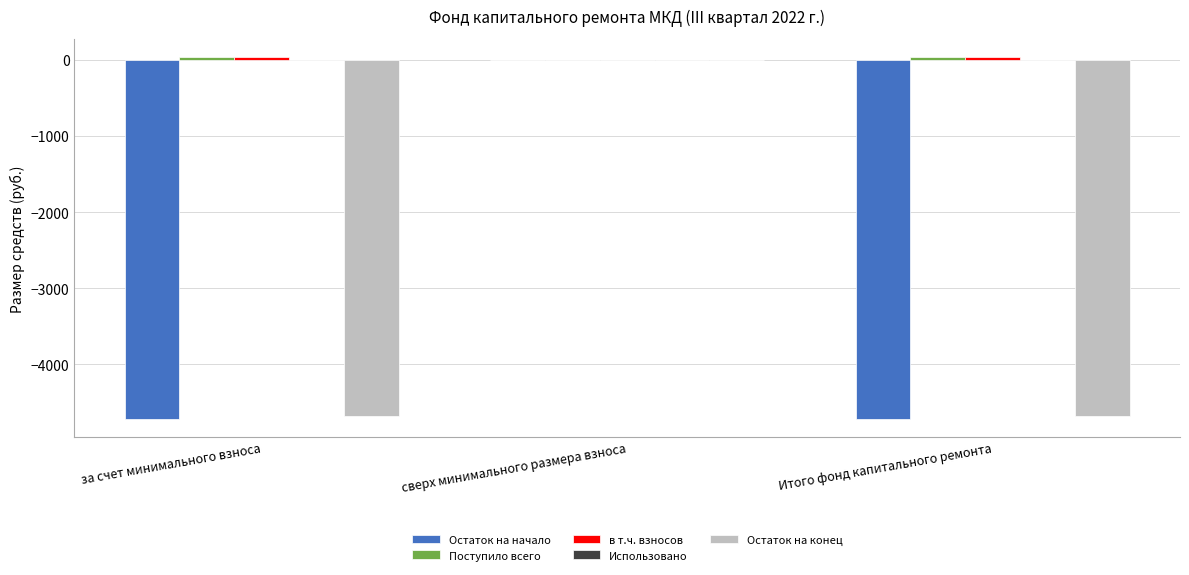

Read the Остаток на конец value at за счет минимального взноса.

-4680.4